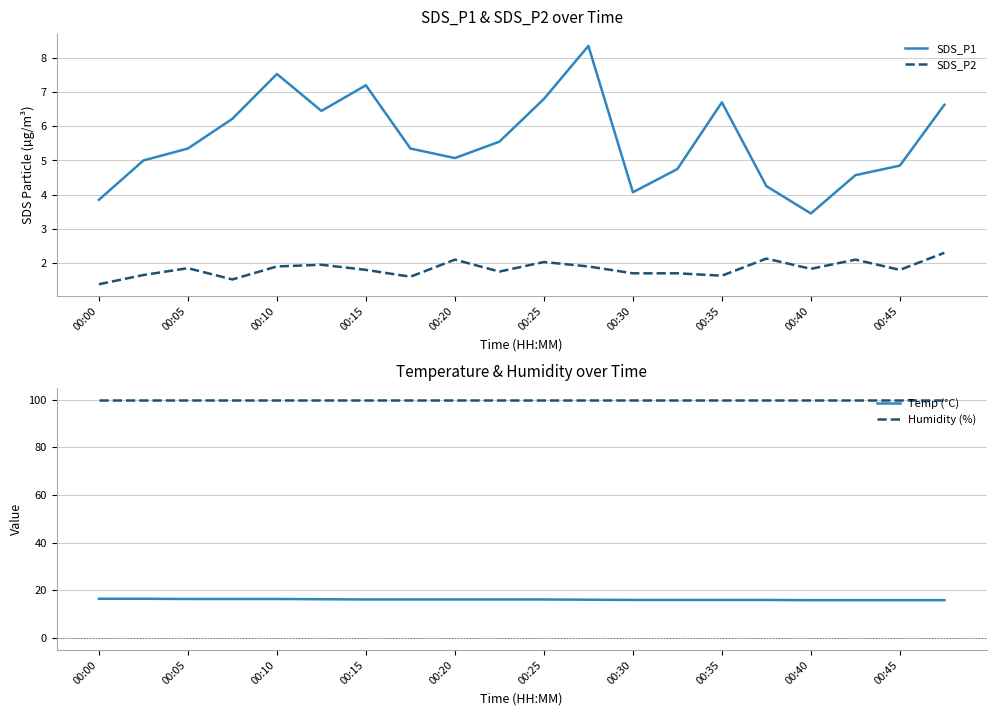

True or false: SDS_P2 and Humidity (%) intersect in this chart.

False